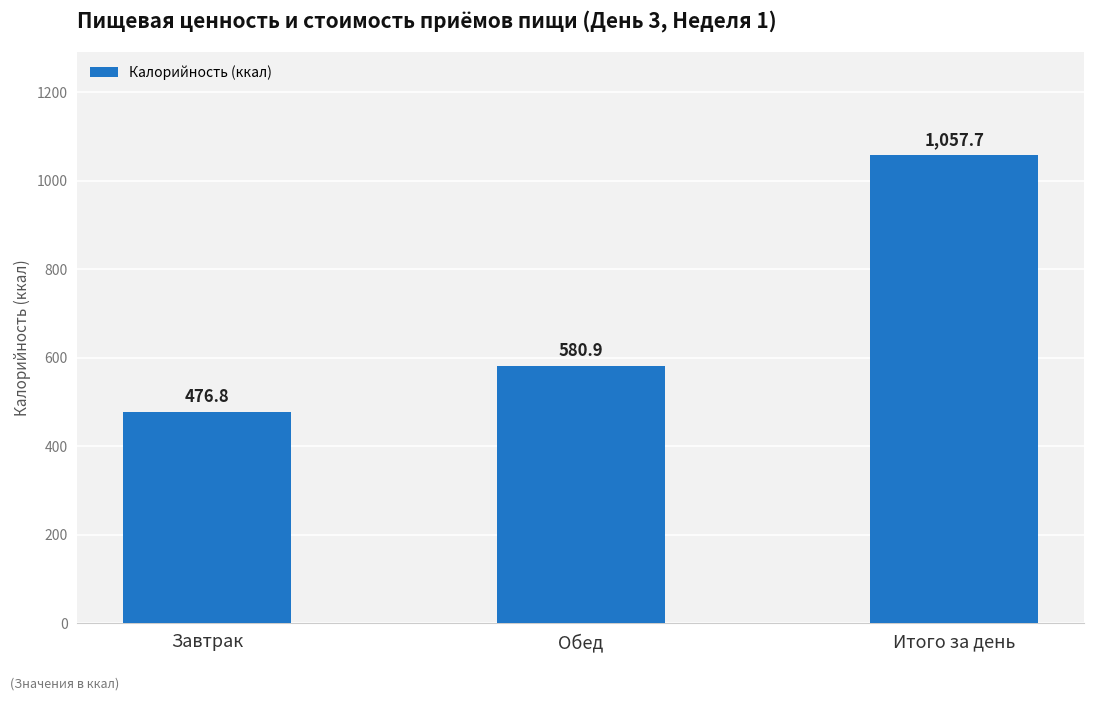

List the labels in order of value, smallest first.

Завтрак, Обед, Итого за день